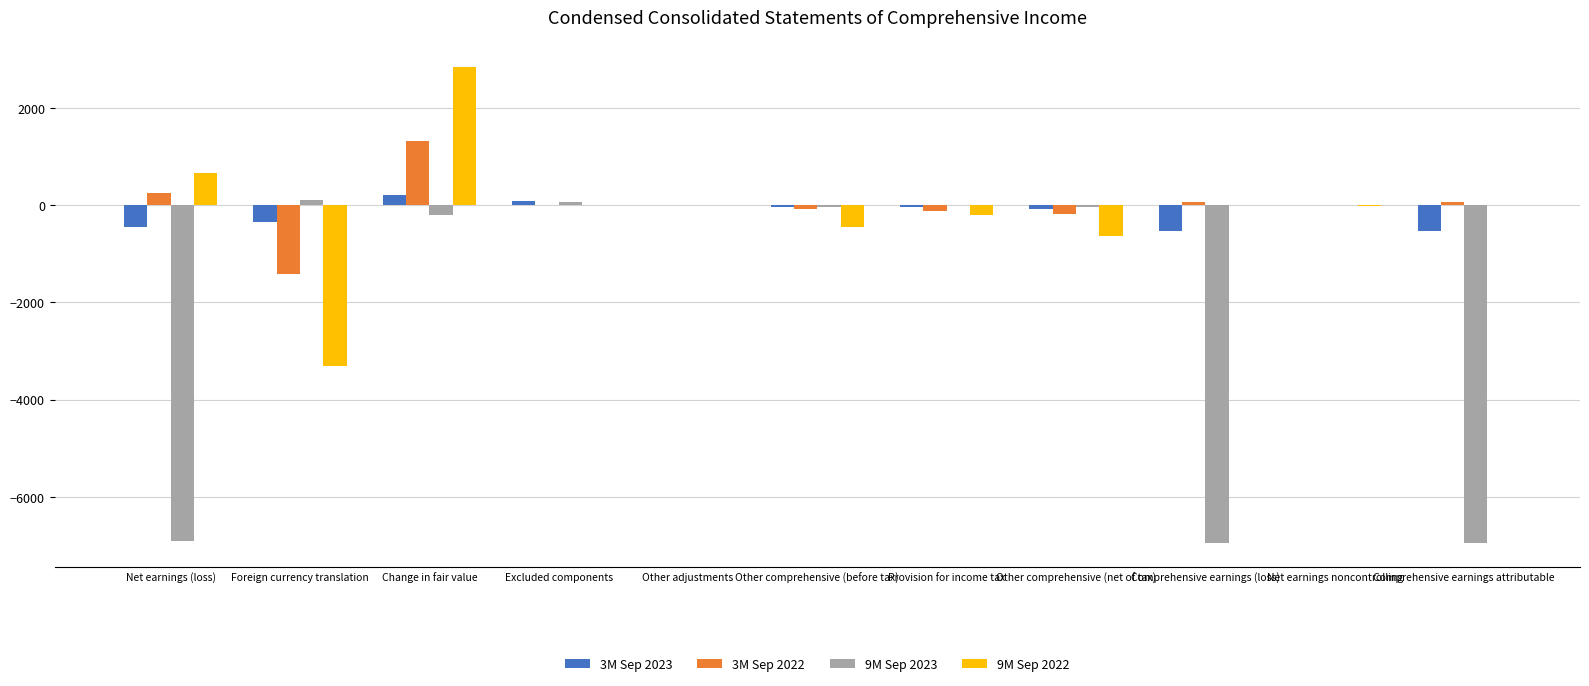

At which category is the sum across all series the highest?

Change in fair value